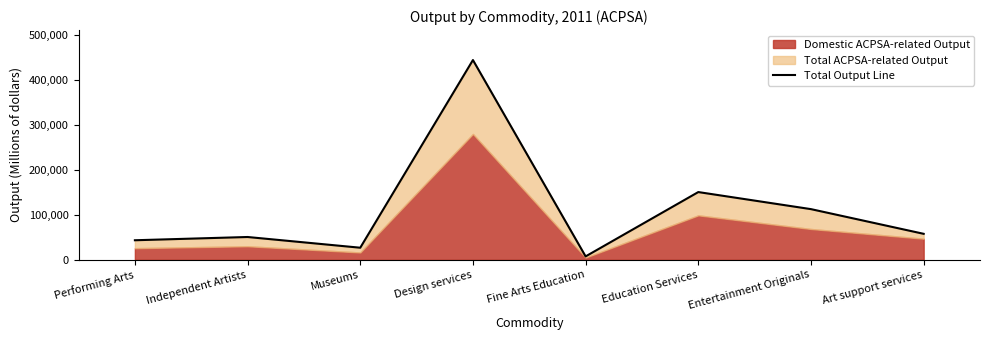

Rank the categories by value from highest to lowest.

Design services, Education Services, Entertainment Originals, Art support services, Independent Artists, Performing Arts, Museums, Fine Arts Education